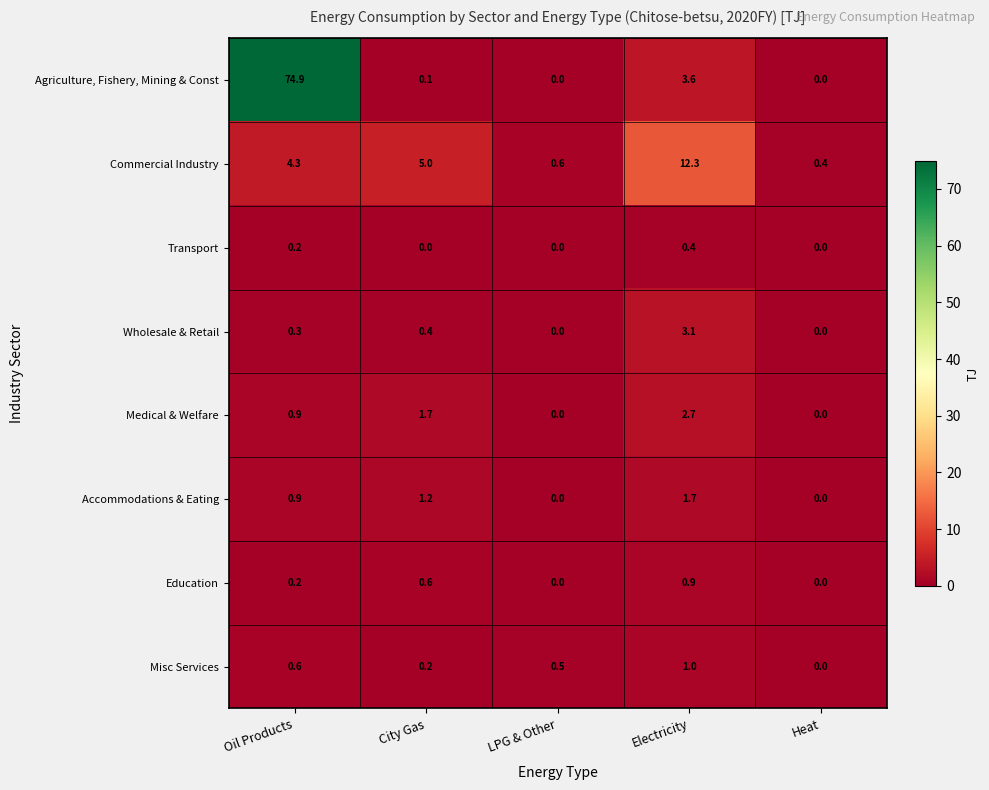

At which category is the sum across all series the highest?

Oil Products